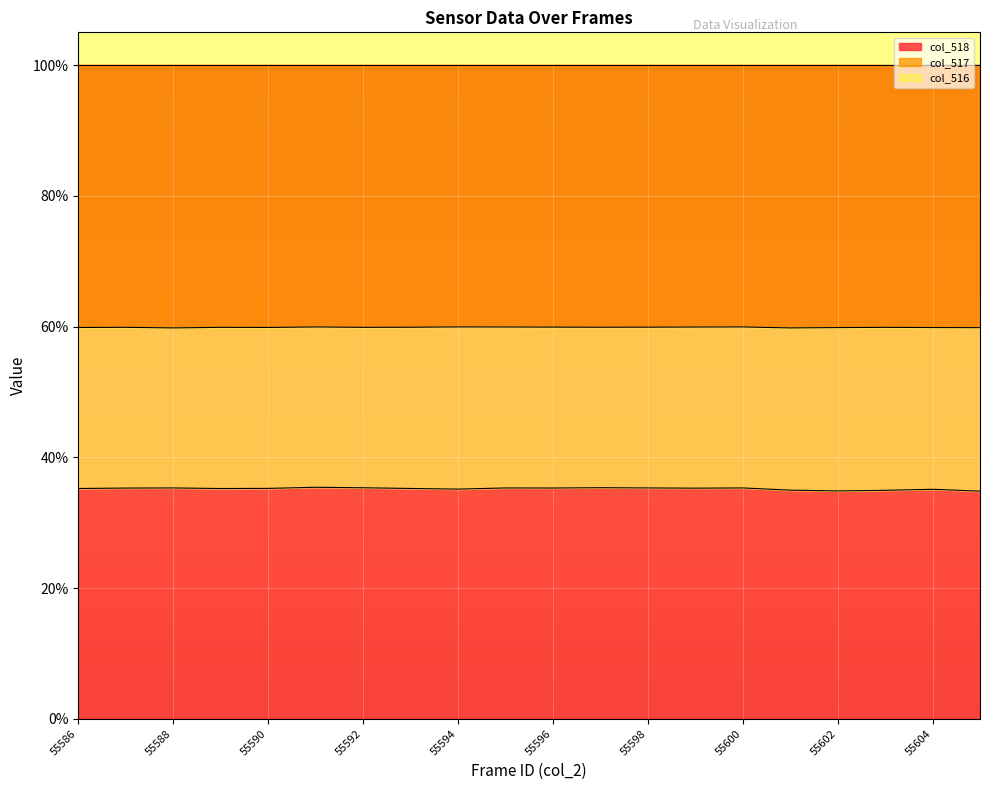

Which has a higher value, 55587 or 55596?

55596